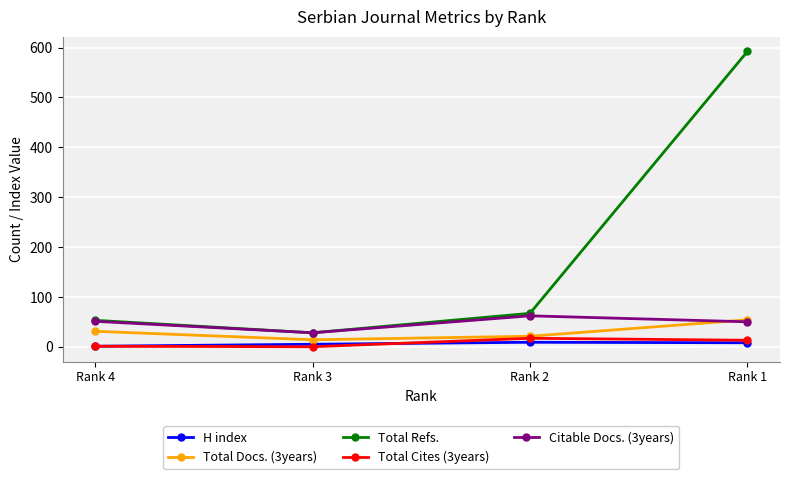

True or false: Total Refs. and Total Docs. (3years) cross at least once.

False